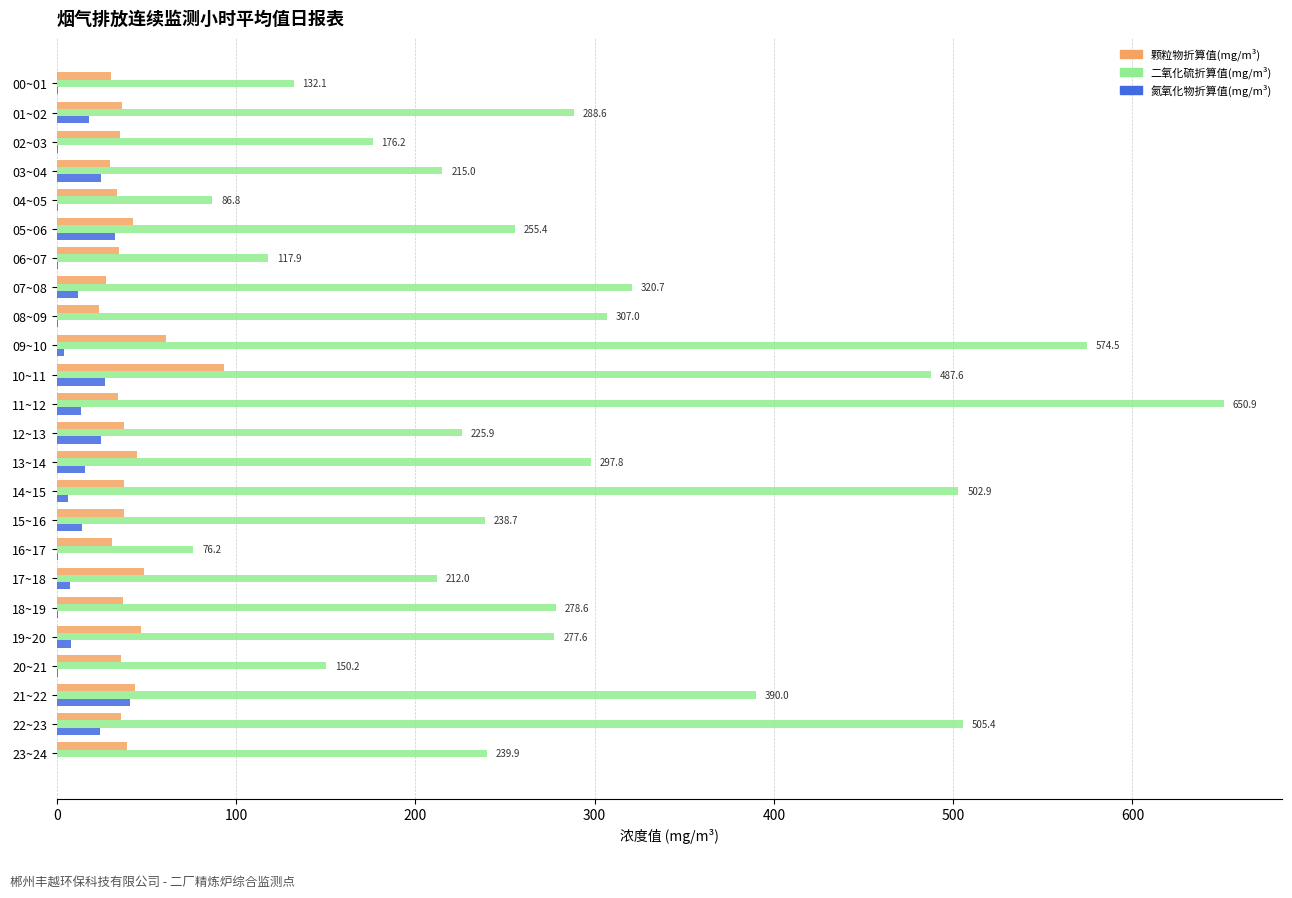

The value of 二氧化硫折算值(mg/m³) at 05~06 is 255.4. True or false?

True